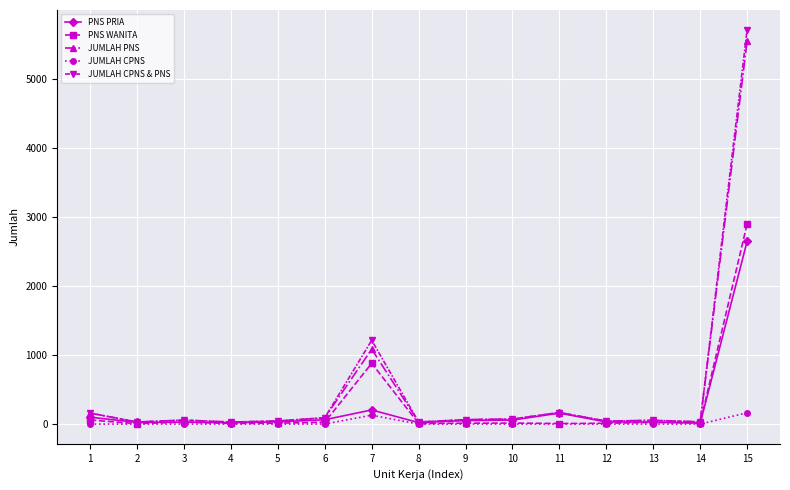

The PNS PRIA series shows 21 at 8. True or false?

True